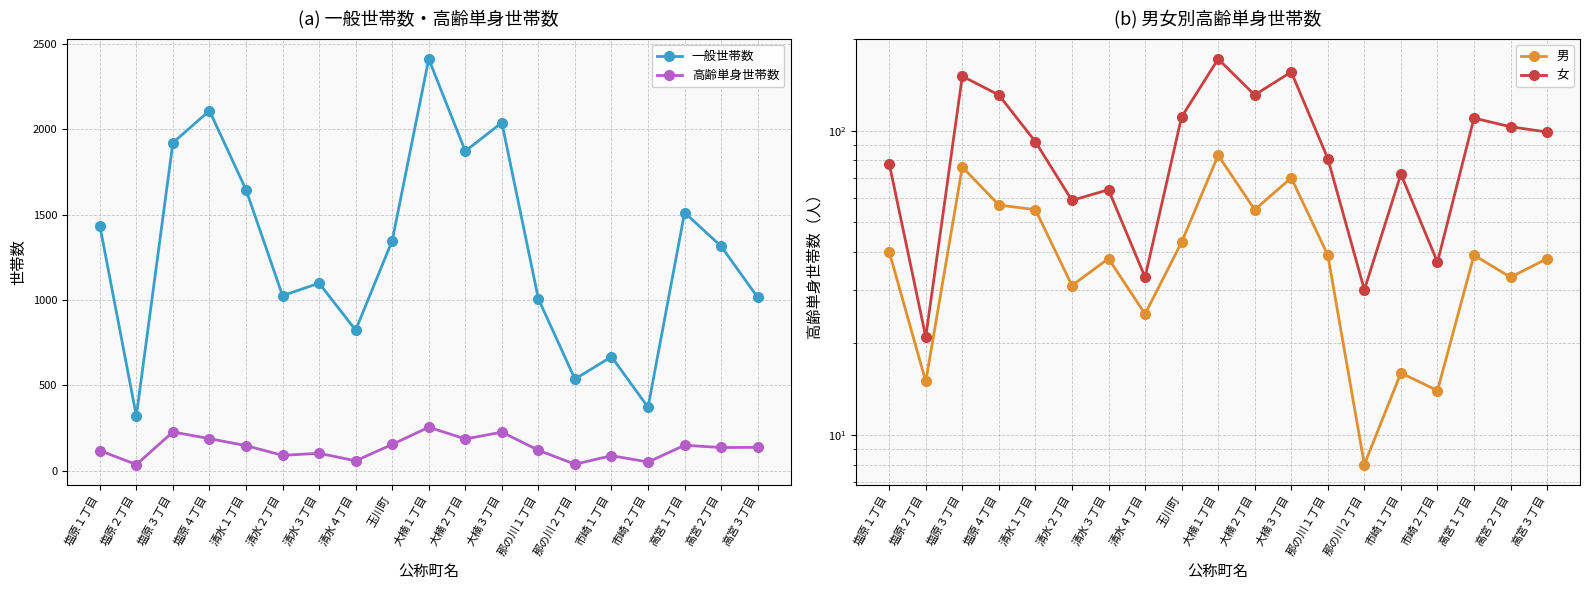

The 高齢単身世帯数 series shows 117 at 市崎１丁目. True or false?

False